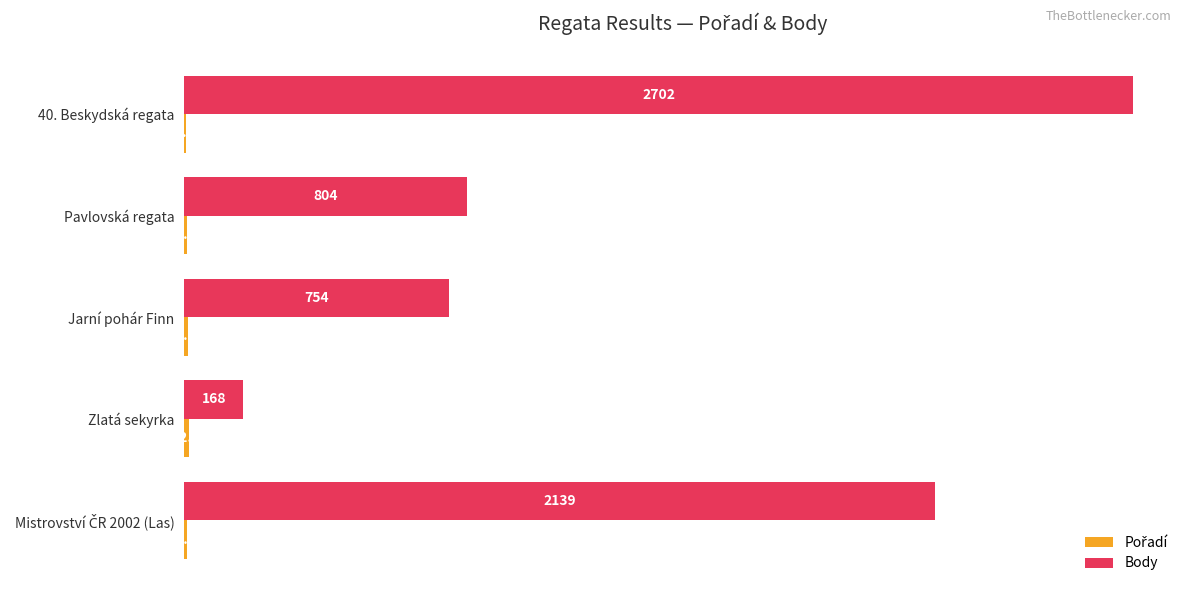

Which series changed the most between Pavlovská regata and Jarní pohár Finn?

Body